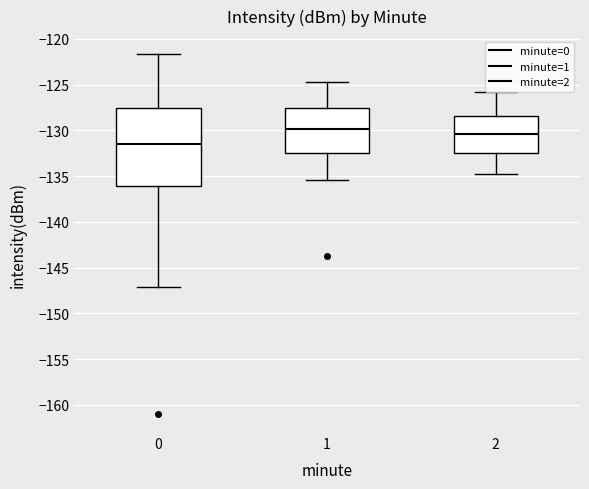

Which box is the tallest, from its lower edge to its upper edge?

0